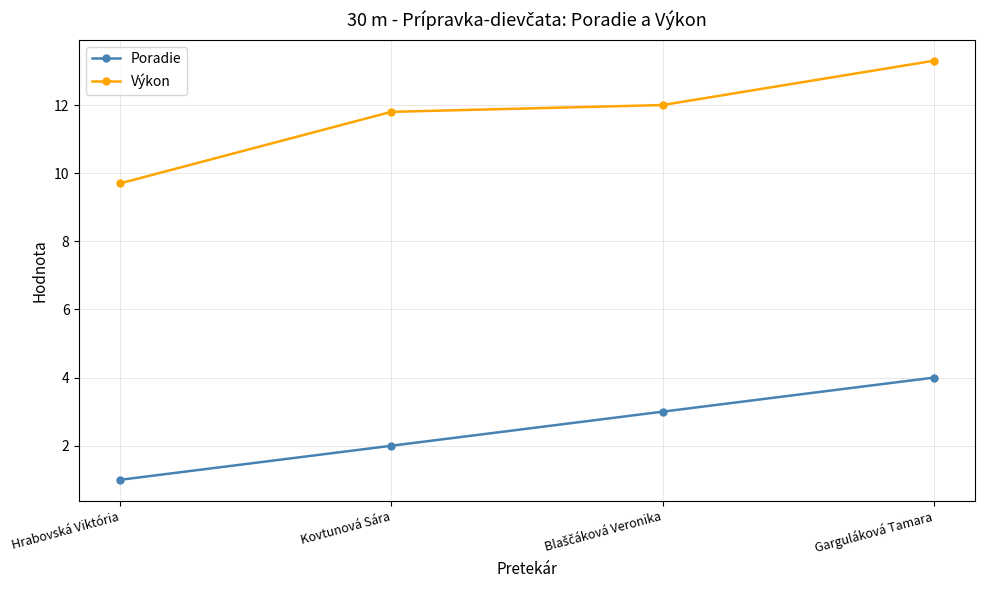

Is this an area chart (filled region under the line)?

No